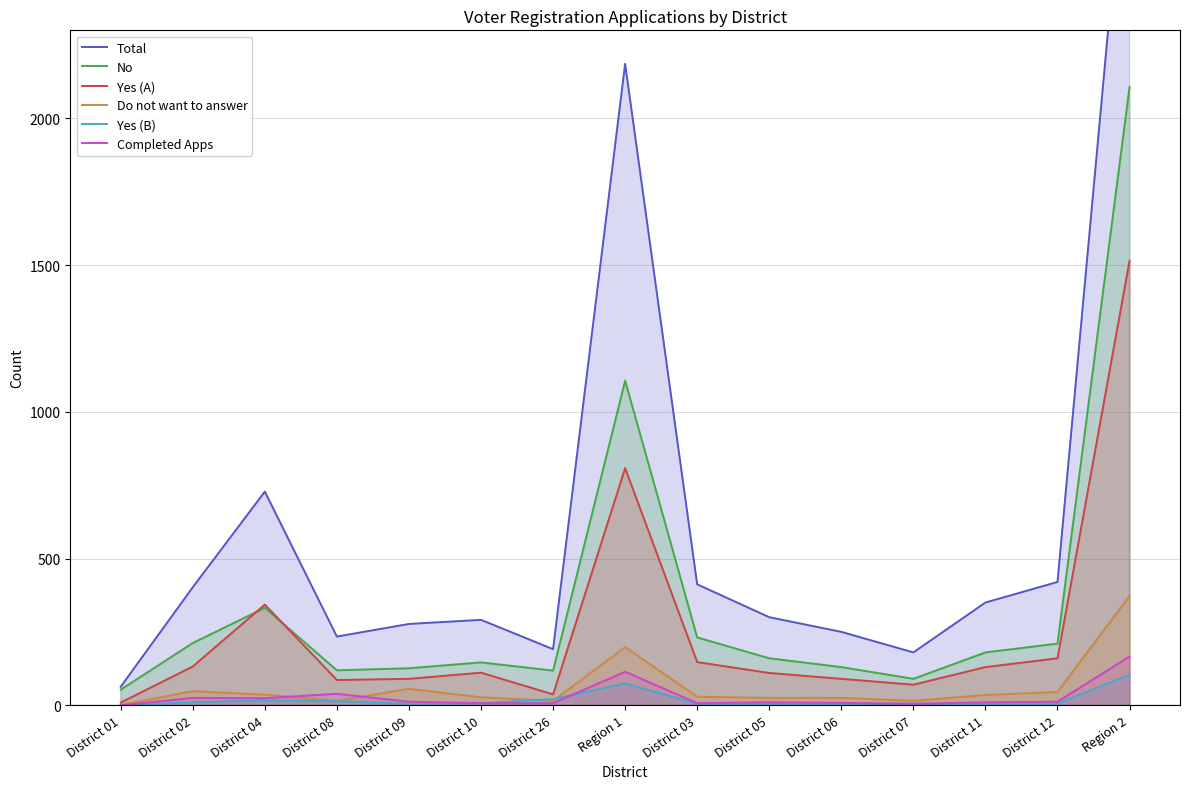

Where do Completed Apps and Do not want to answer first cross each other?

District 04 and District 08